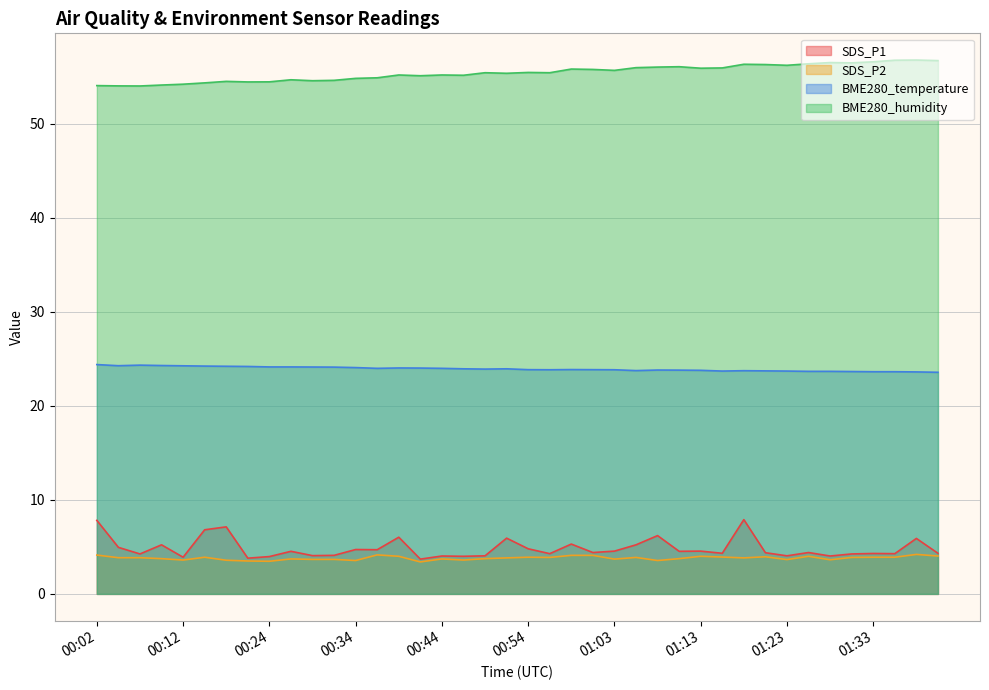

True or false: BME280_humidity and SDS_P1 cross at least once.

False